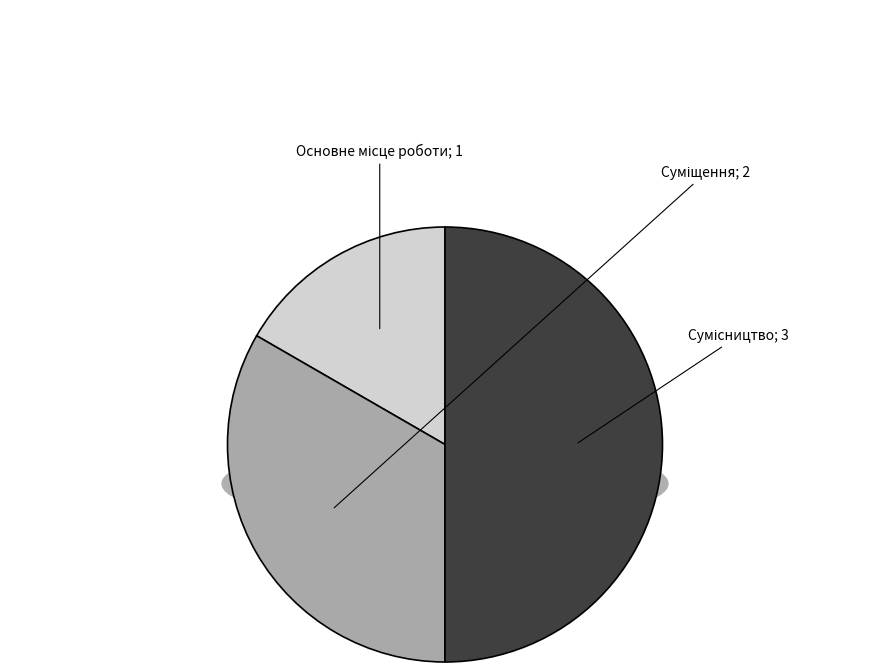

Does Сумісництво account for over 50% of the chart?

No